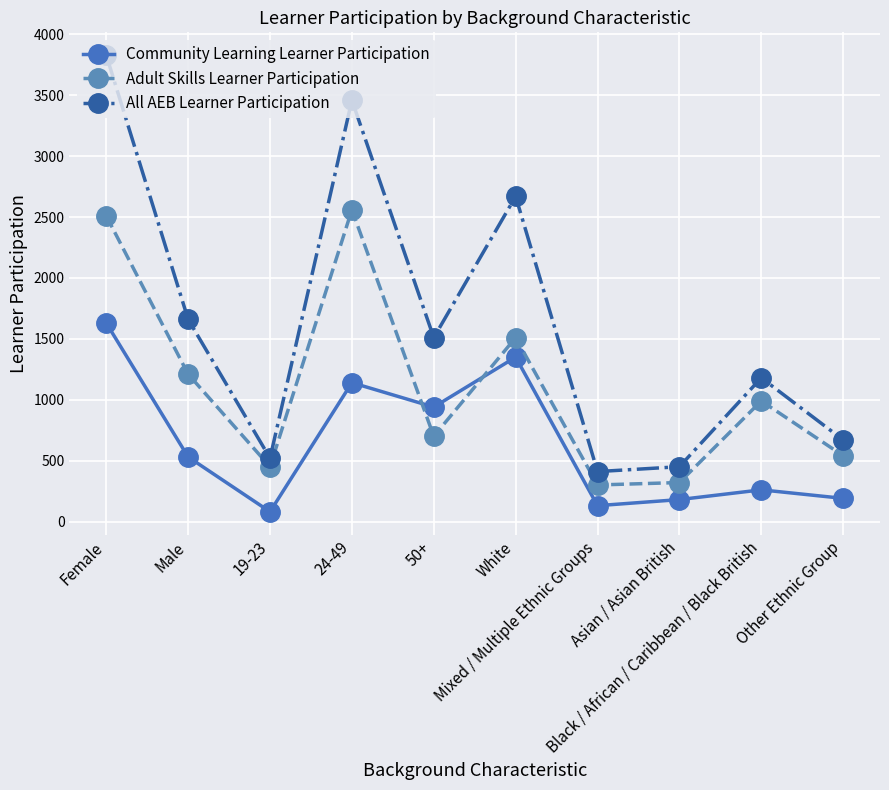

At which label does All AEB Learner Participation first exceed 1510?

Female